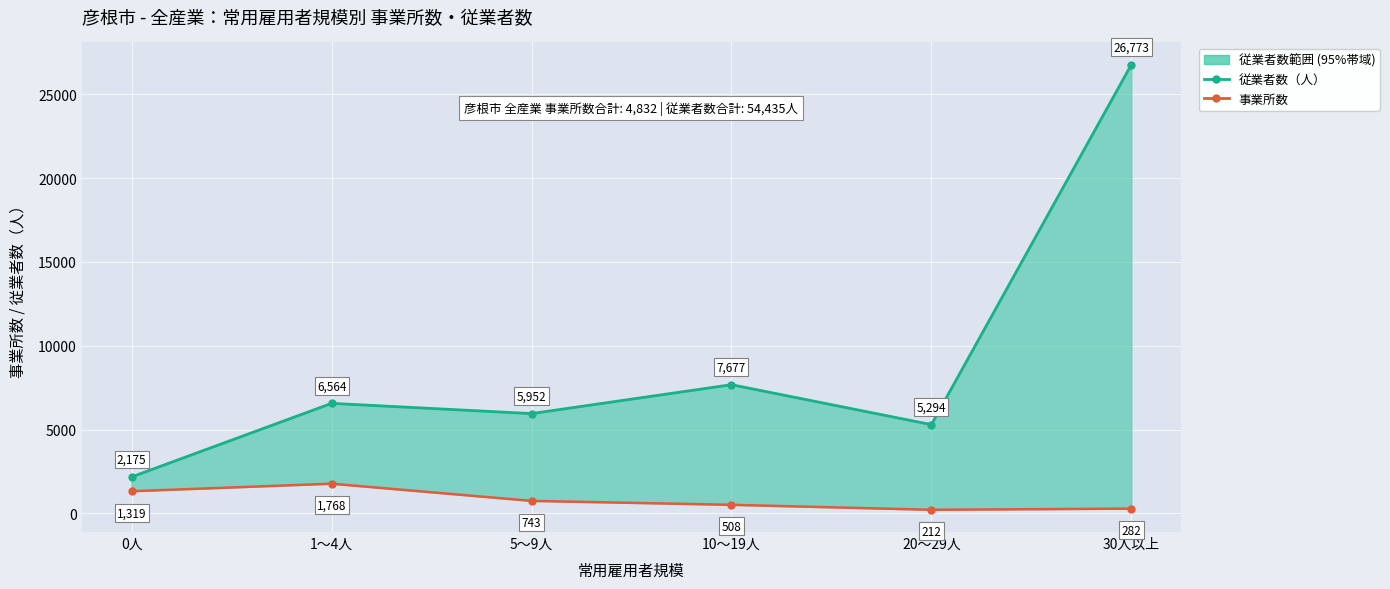

What is the maximum value for 事業所数?

1768